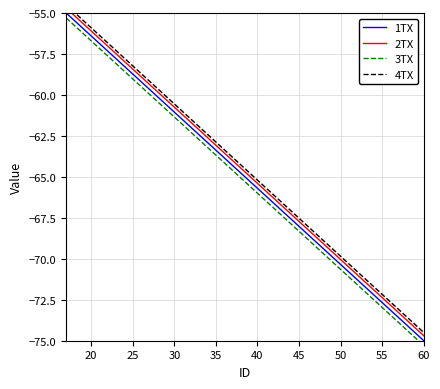

The value of 1TX at 45 is -94.8. True or false?

False